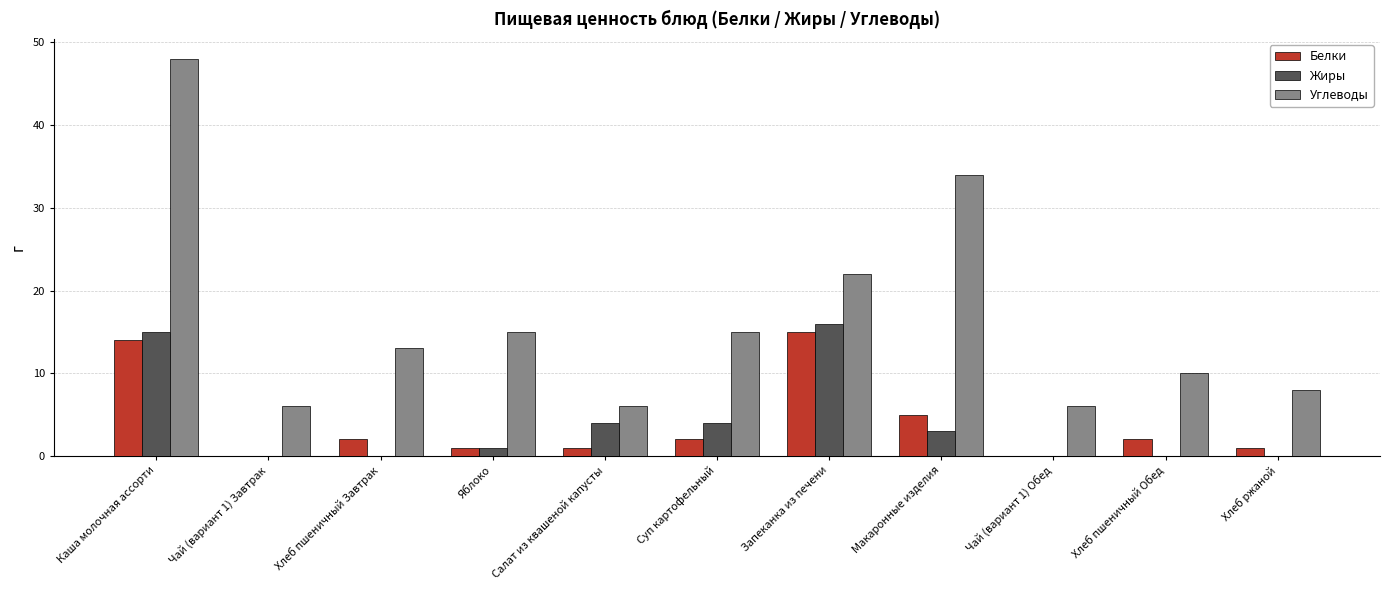

What is the greatest value displayed?

48